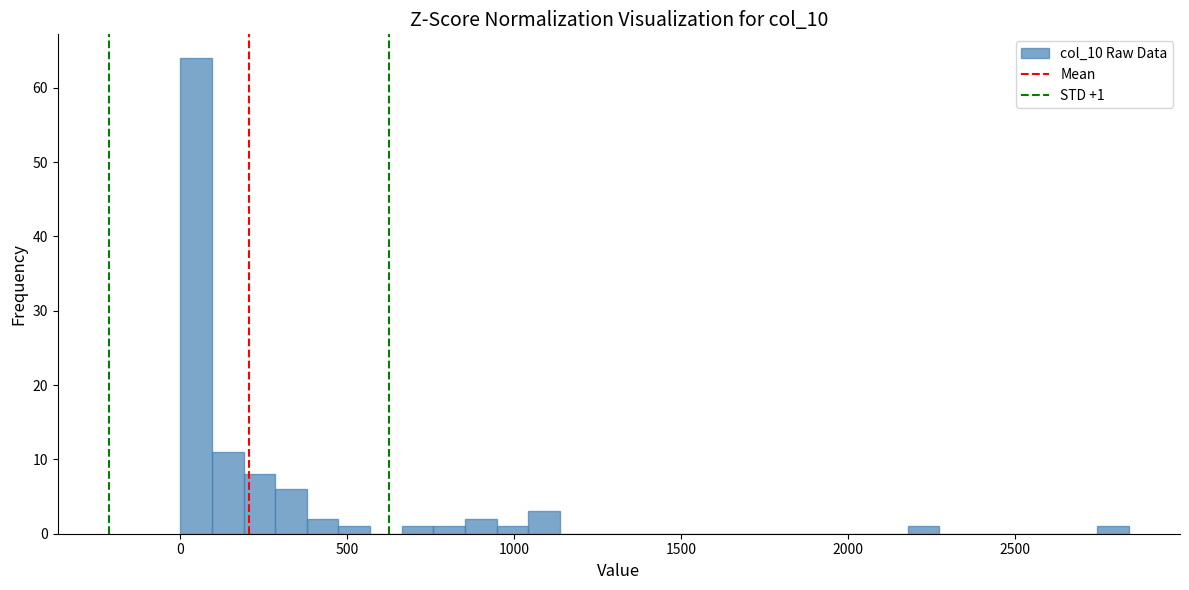

Around what value on the x-axis is the tallest bar? Give the approximate position of its centre, as read against the axis.

50